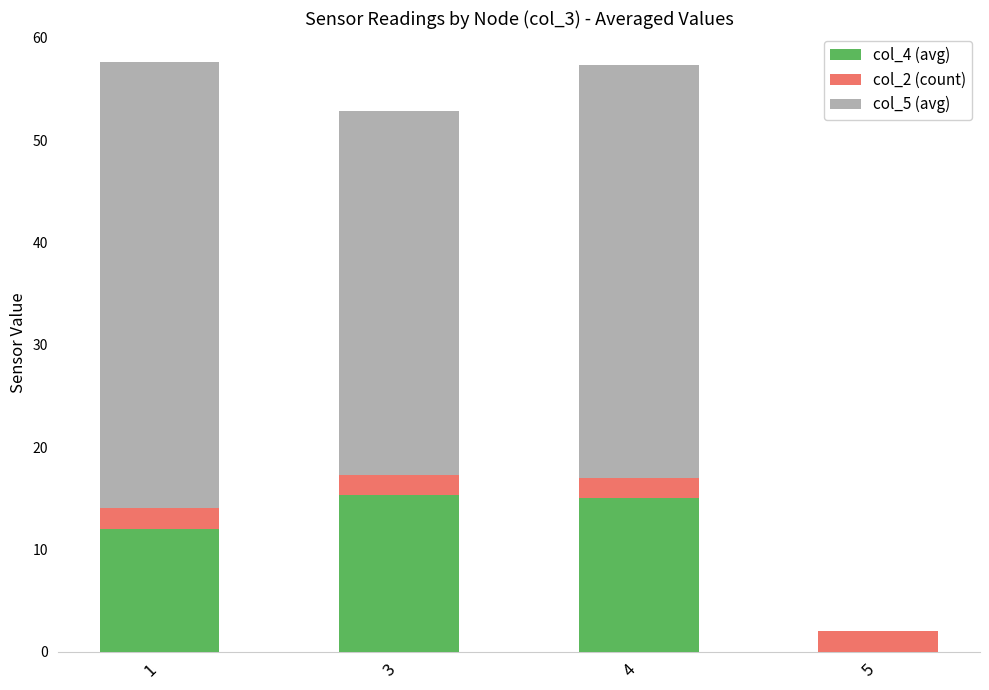

The value of col_4 (avg) at 3 is 23.1. True or false?

False